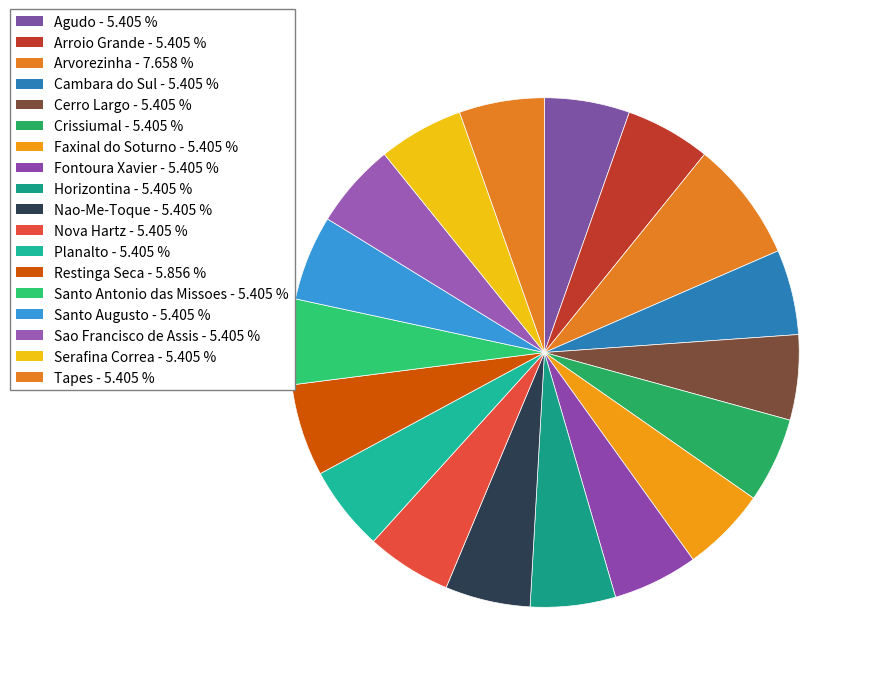

Which category has the biggest portion of the pie?

Arvorezinha